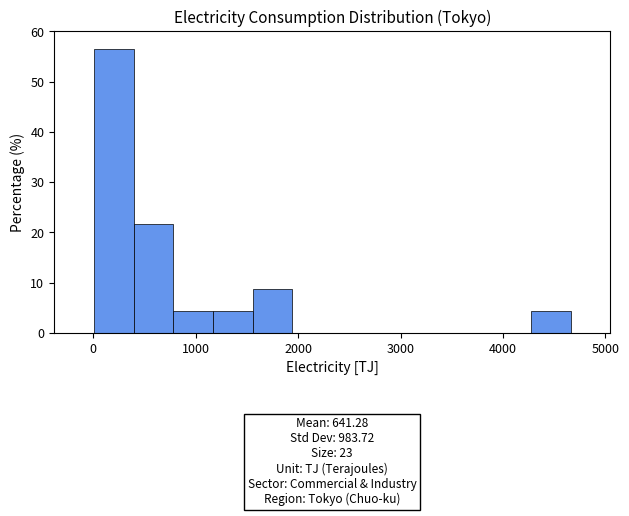

Read against the x-axis, roughly where is the centre of the tallest bar?

200